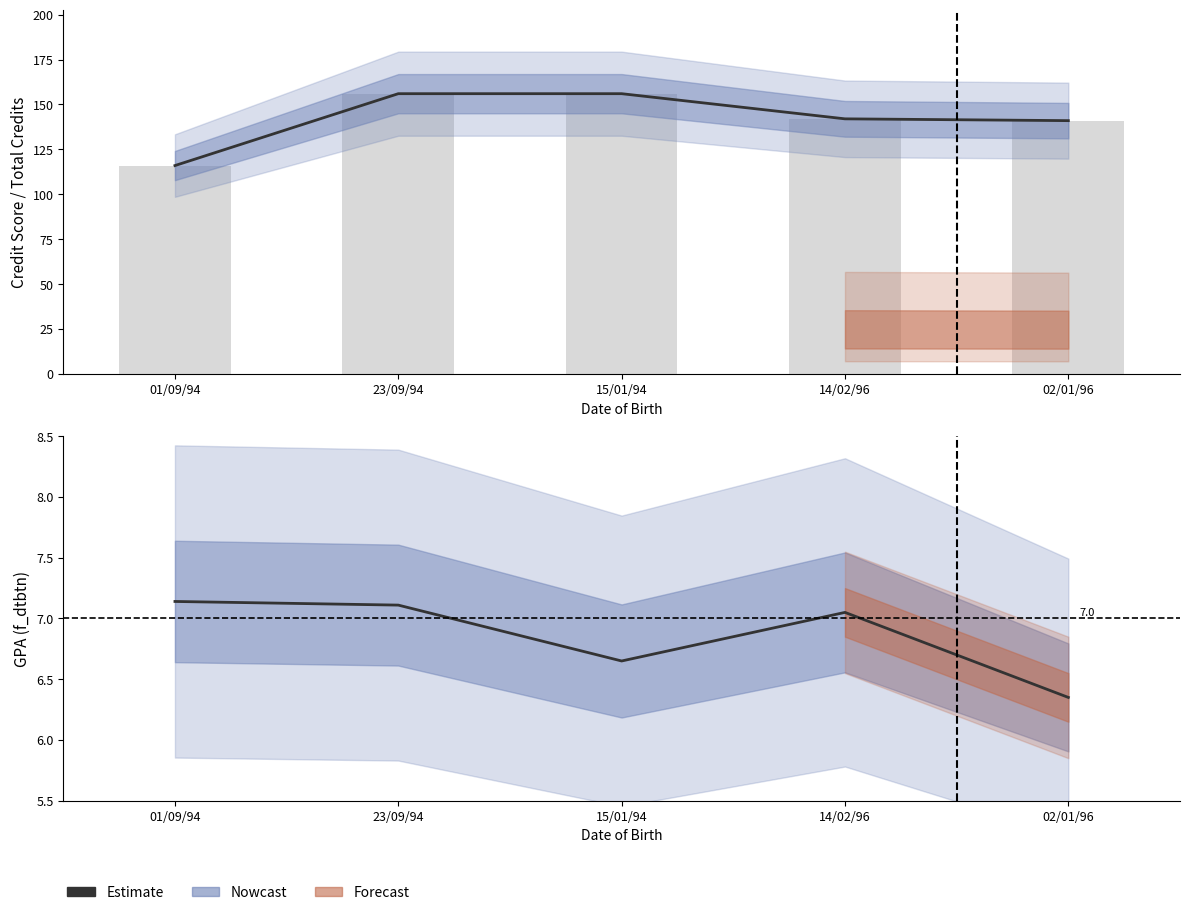

How many distinct data groups are displayed?

3